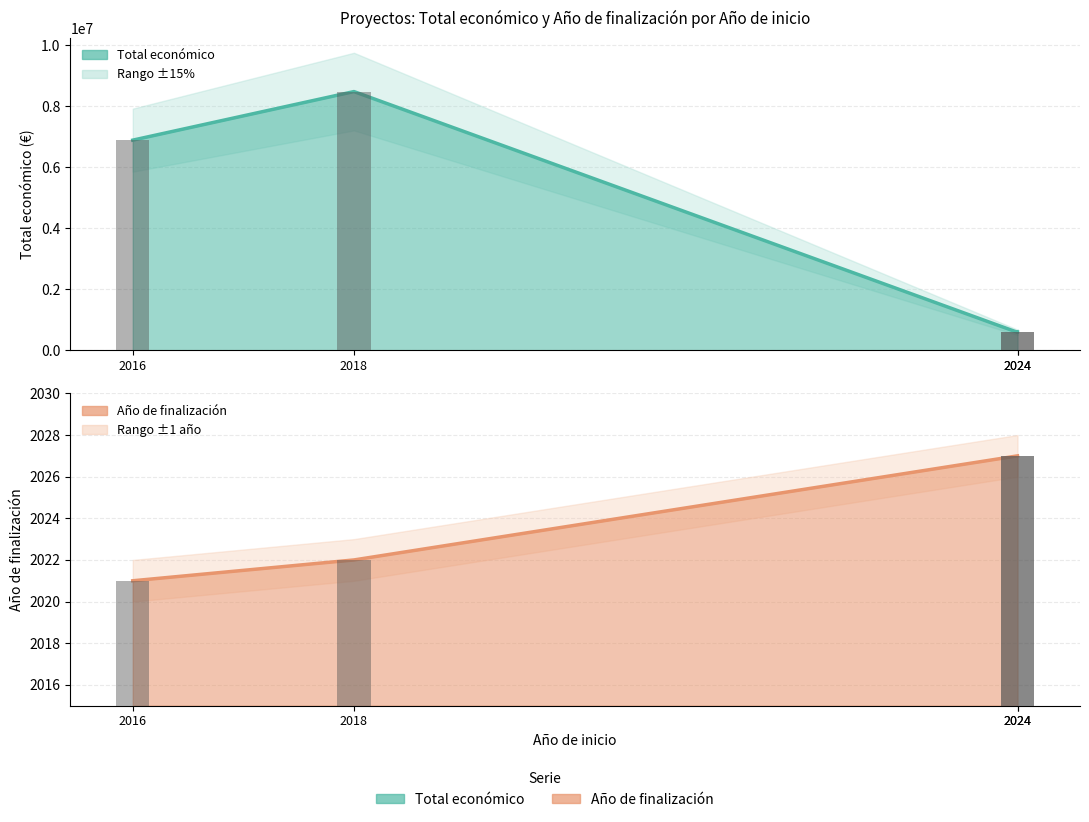

How many bars are there in each group?

2